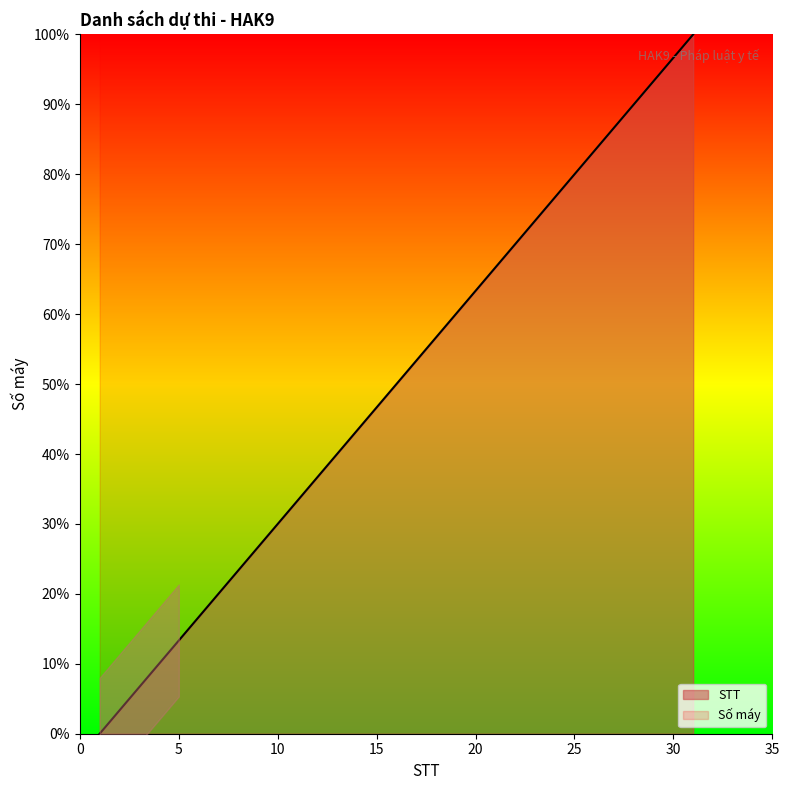

What is the ratio of the value at 28 to the value at 24?

1.2